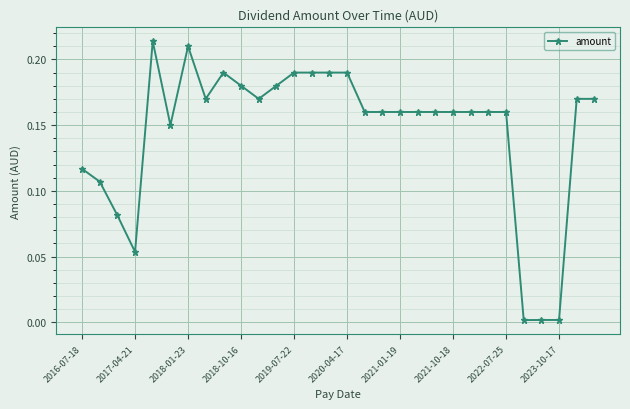

What is the sum of all values?

4.4